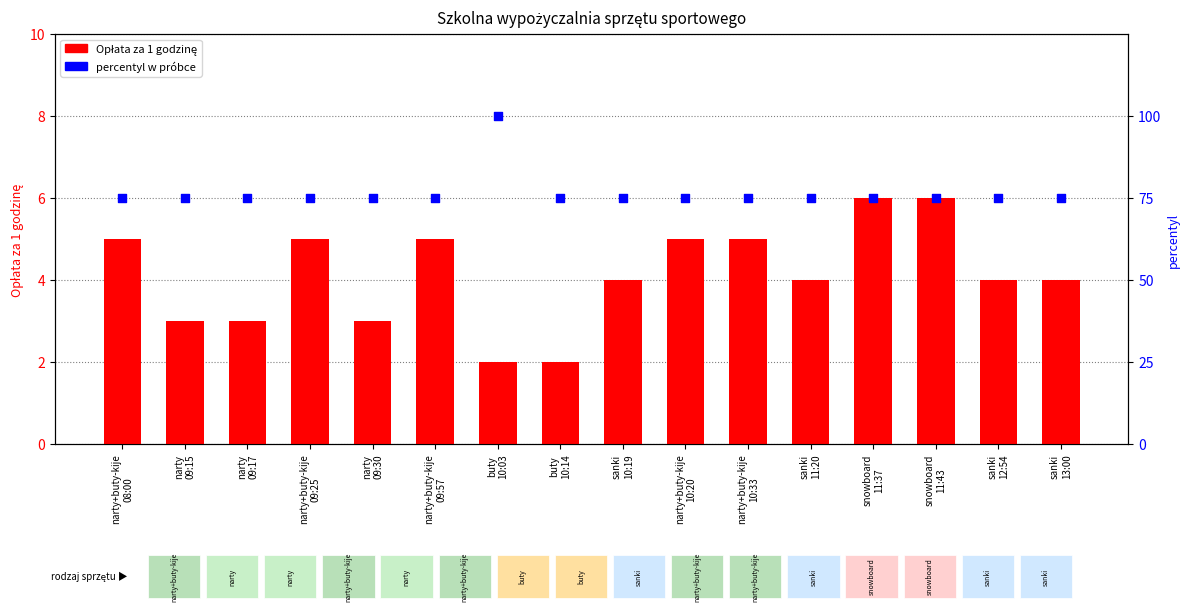

Which series has the largest Y range (max minus min)?

percentyl w próbce